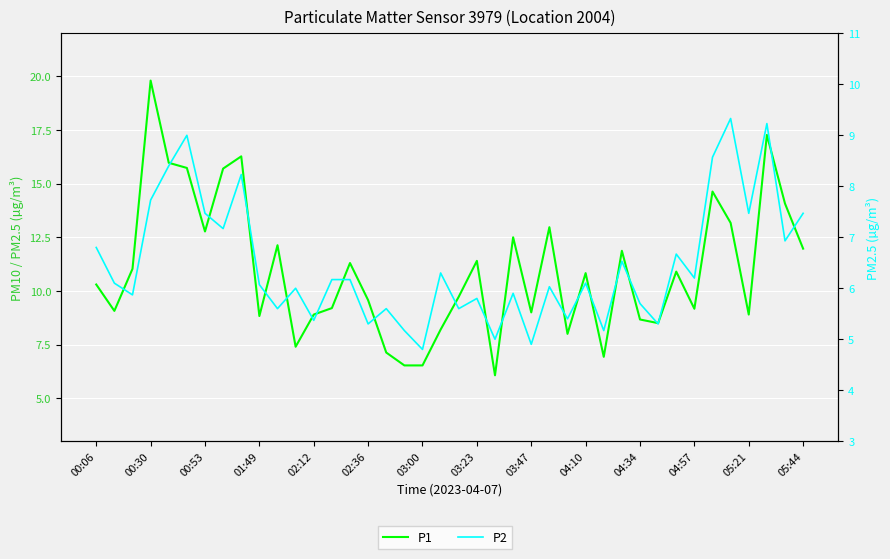

What is the spread (max minus min) of values at 16?

1.5